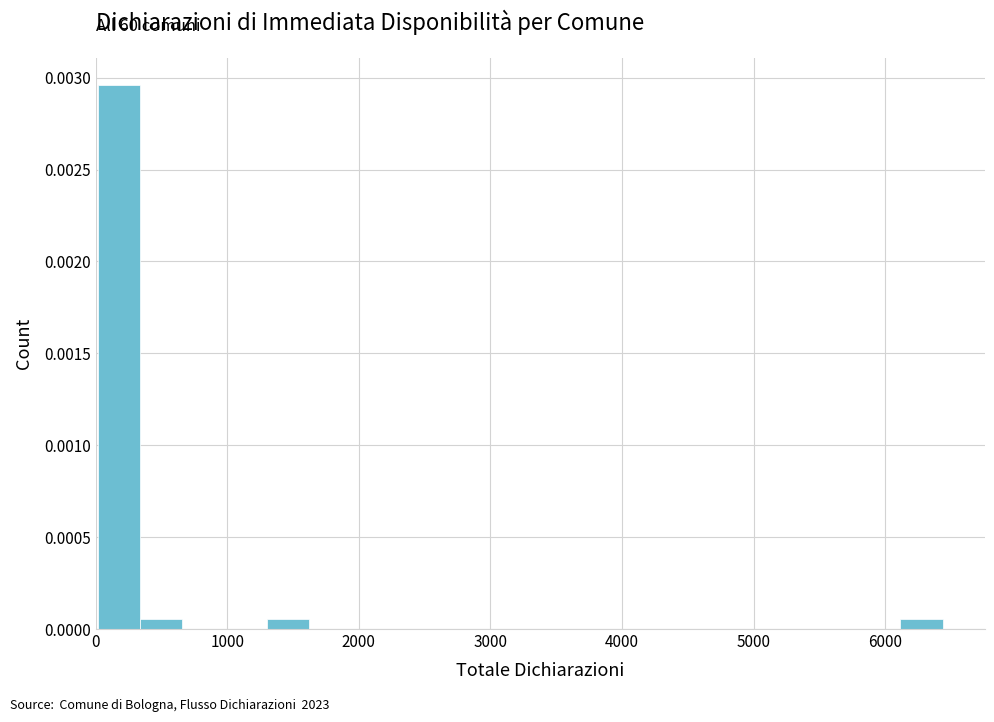

Around what value on the x-axis is the tallest bar? Give the approximate position of its centre, as read against the axis.

200